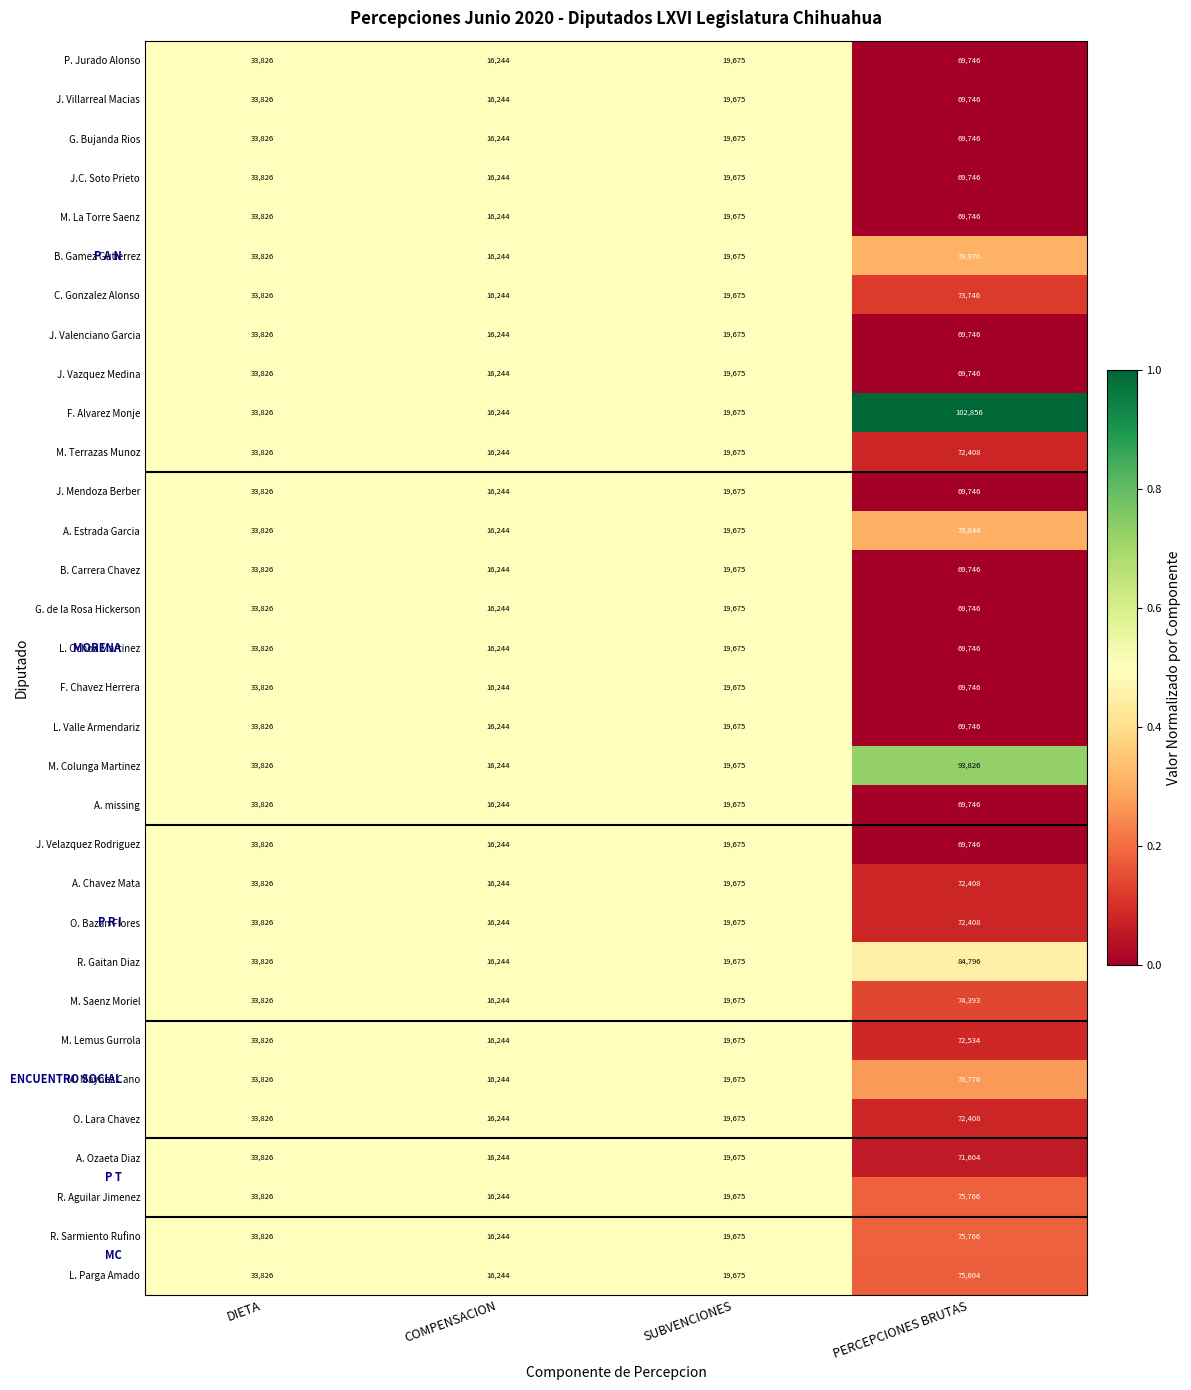

Rank the categories by L. Ochoa Martinez value from highest to lowest.

PERCEPCIONES BRUTAS, DIETA, SUBVENCIONES, COMPENSACION